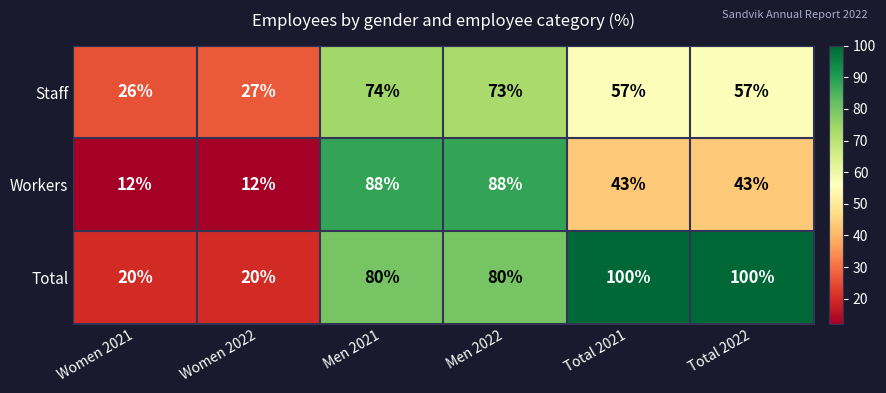

Which series has the widest spread of values?

Total